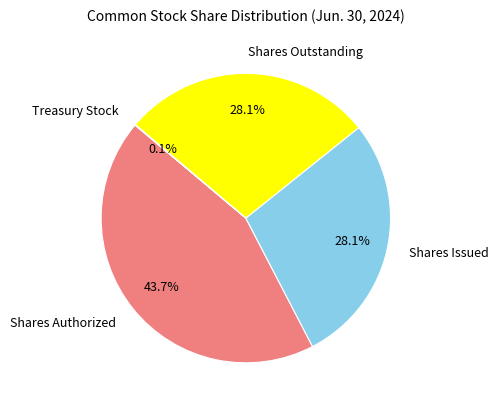

Is it true that Shares Authorized is 53% of the pie?

False